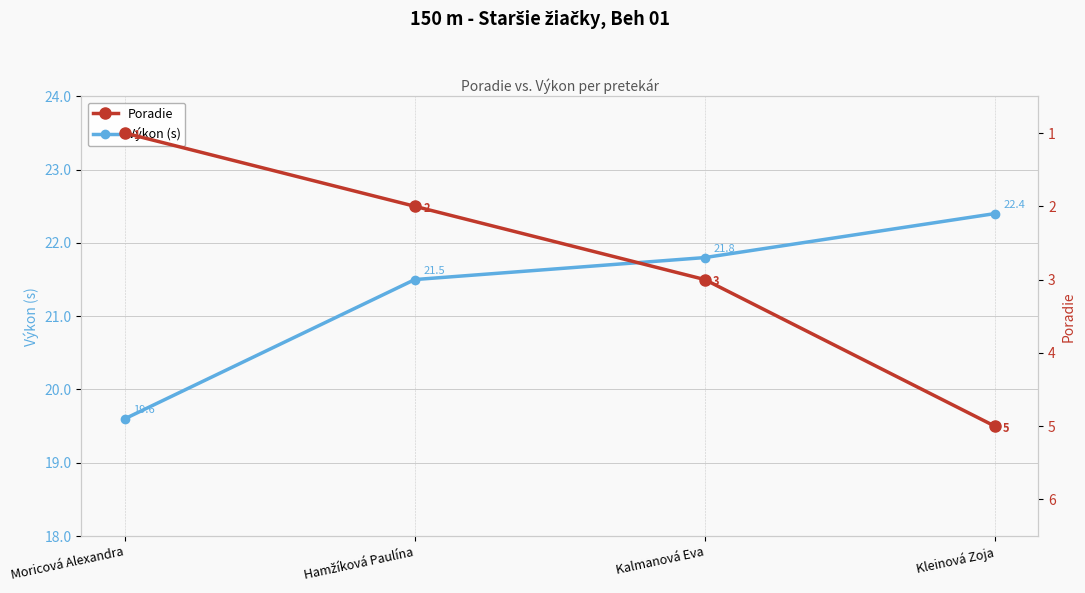

What is the difference between the maximum and minimum values in the Výkon (s) series?

2.8